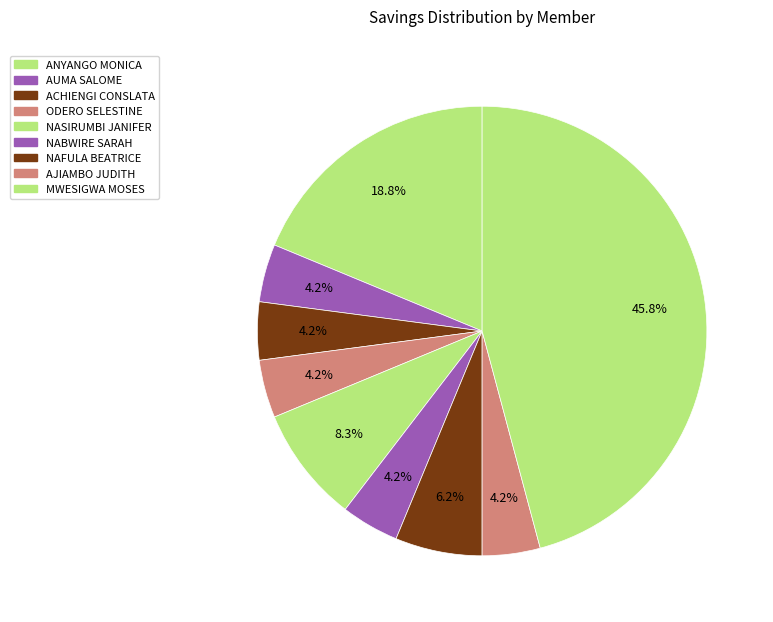

True or false: NAFULA BEATRICE accounts for 1% of the total.

False